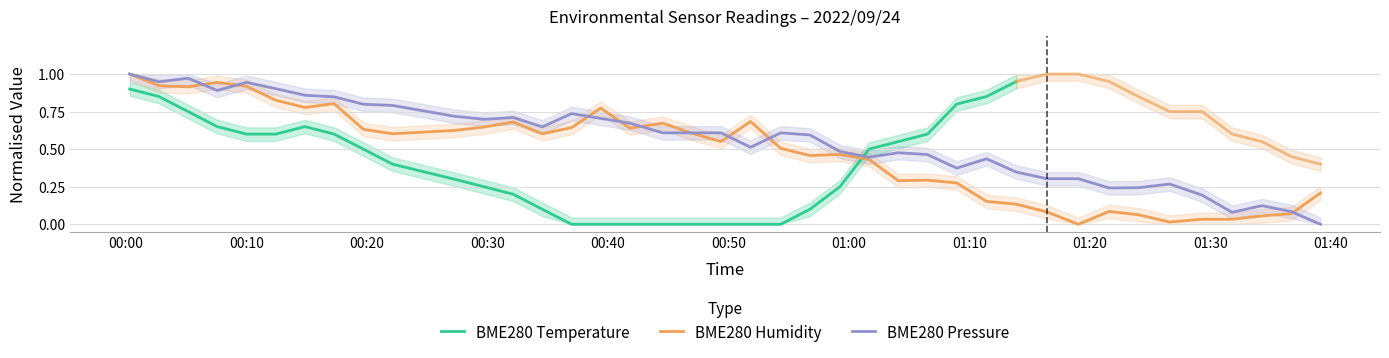

What is the label of the 6th point from the left?

00:50